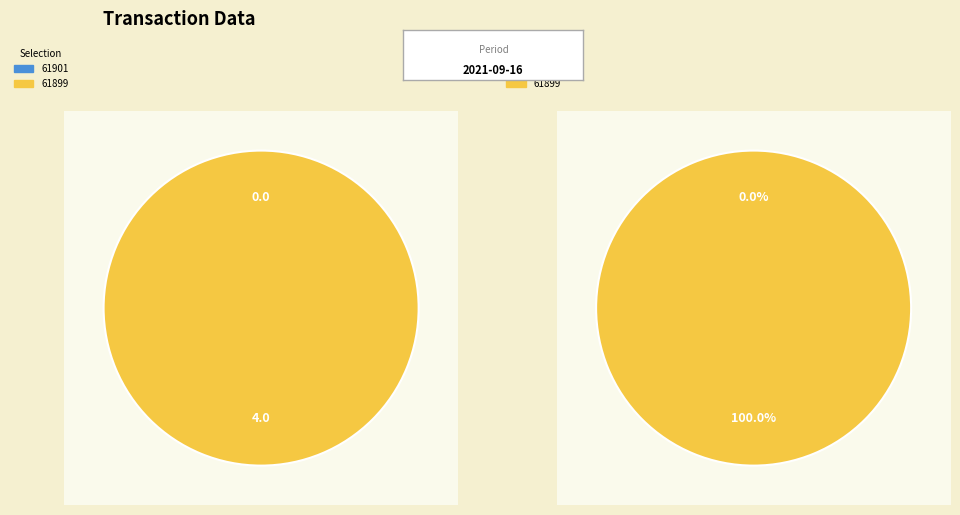

What is the smallest slice in the pie chart?

61901